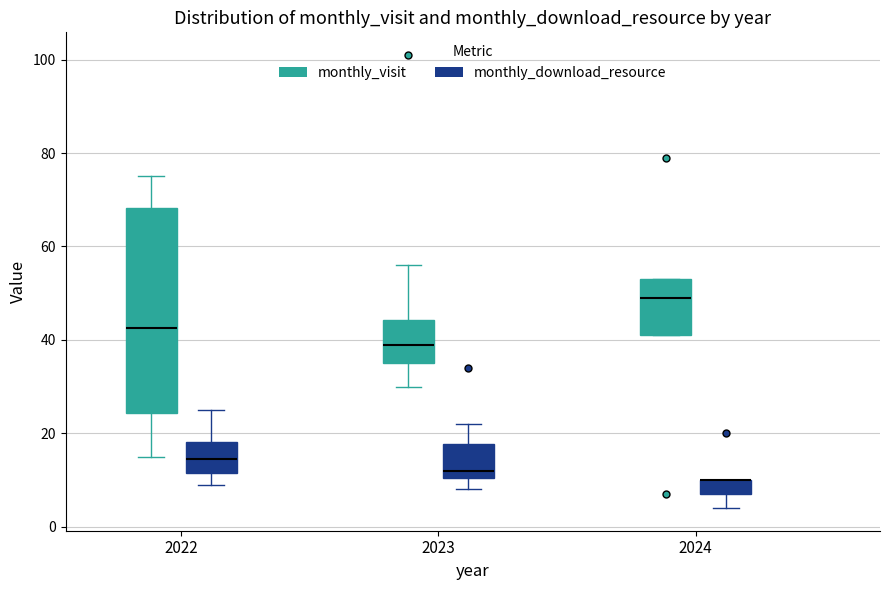

Reading left to right, transcribe this box plot: for each box, give where its median line is, the range the box spans, and where its two whiskers end, as read against the y-axis. The values are not printed on the chart, so give them approximately, as read against the axis.

2022 (monthly_visit): median 42, box 24 to 68, whiskers 16 to 76
2022 (monthly_download_resource): median 14, box 12 to 18, whiskers 10 to 26
2023 (monthly_visit): median 40, box 36 to 44, whiskers 30 to 56
2023 (monthly_download_resource): median 12, box 10 to 18, whiskers 8 to 22
2024 (monthly_visit): median 50, box 42 to 54, whiskers 42 to 54
2024 (monthly_download_resource): median 10 (drawn on the box's upper edge), box 8 to 10, whiskers 4 to 10